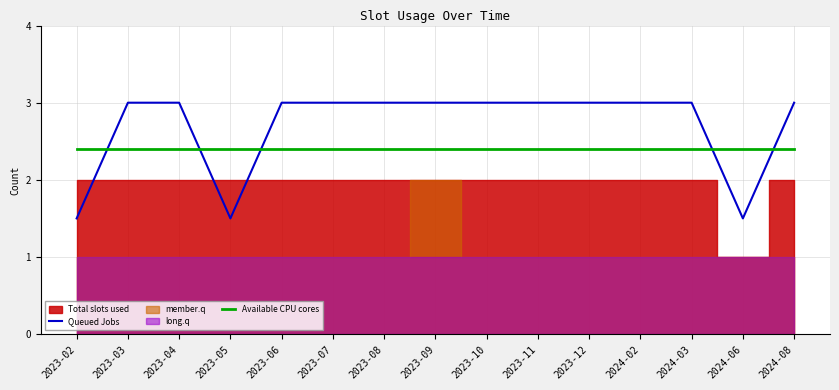

True or false: Available CPU cores and Queued Jobs intersect in this chart.

True